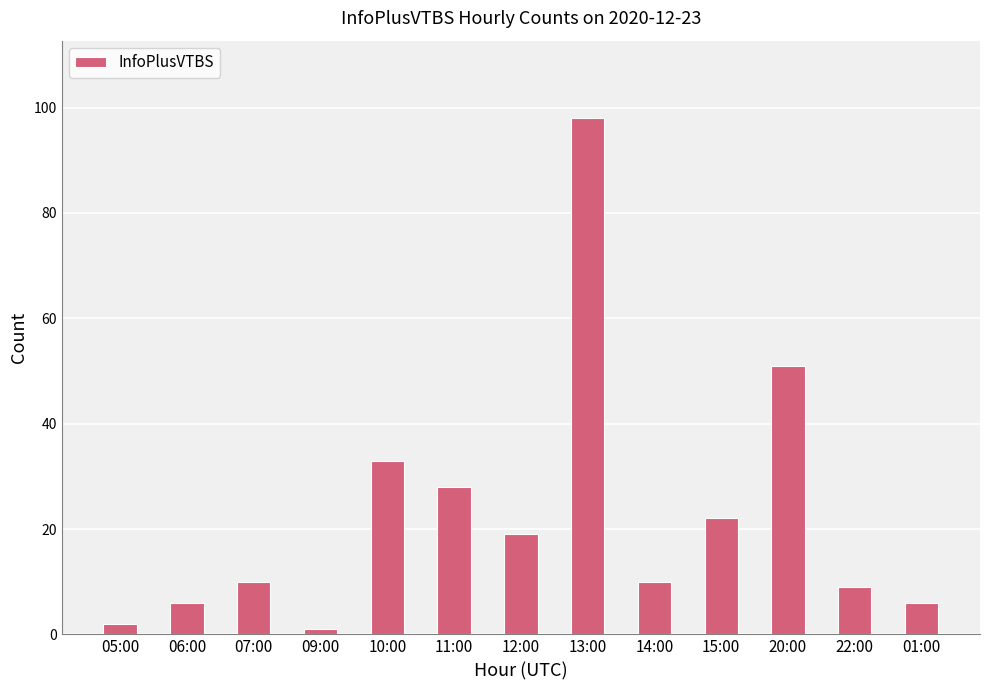

What is the label of the 7th bar from the right?

12:00